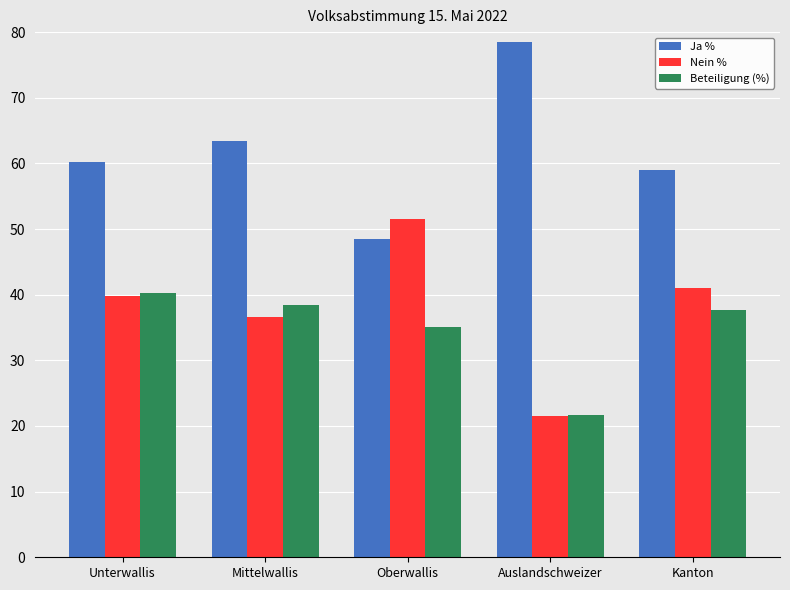

What is the approximate value of Beteiligung (%) at Mittelwallis?

38.4